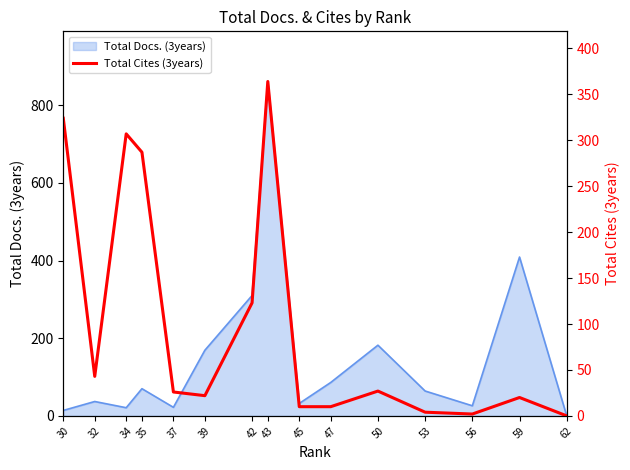

The Total Docs. (3years) series shows 32 at 45. True or false?

True